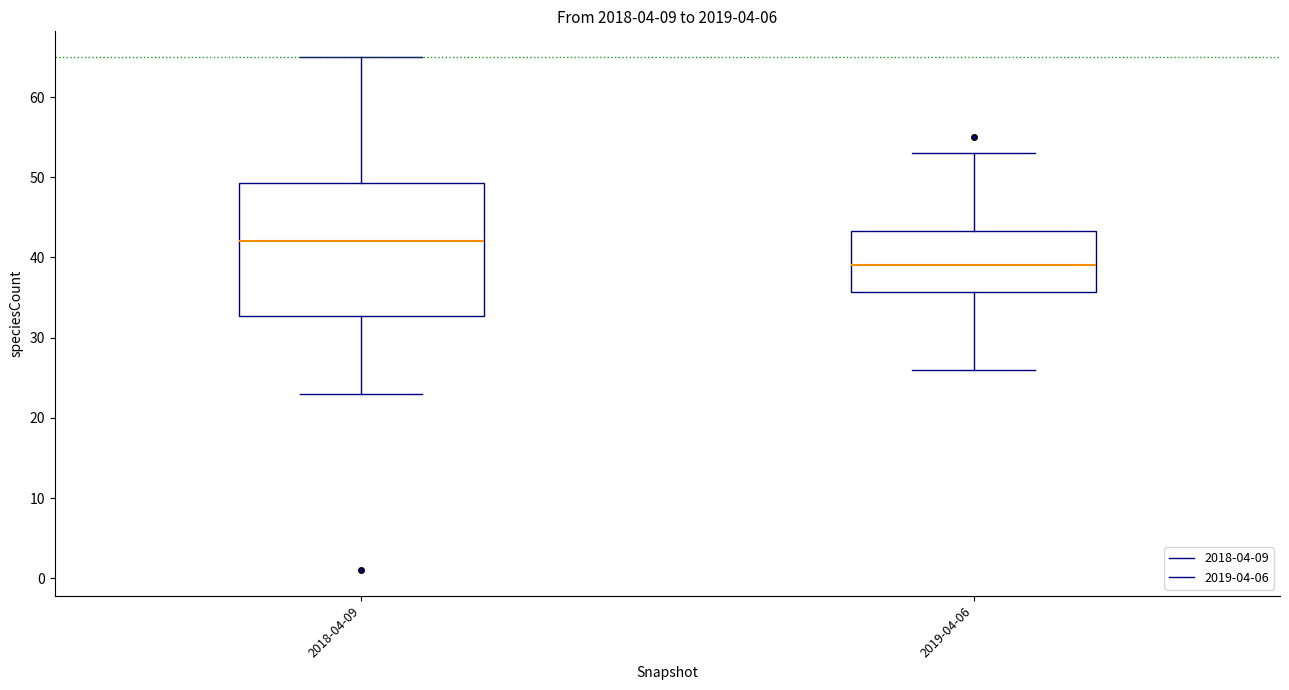

Which box's median line is the lowest?

2019-04-06